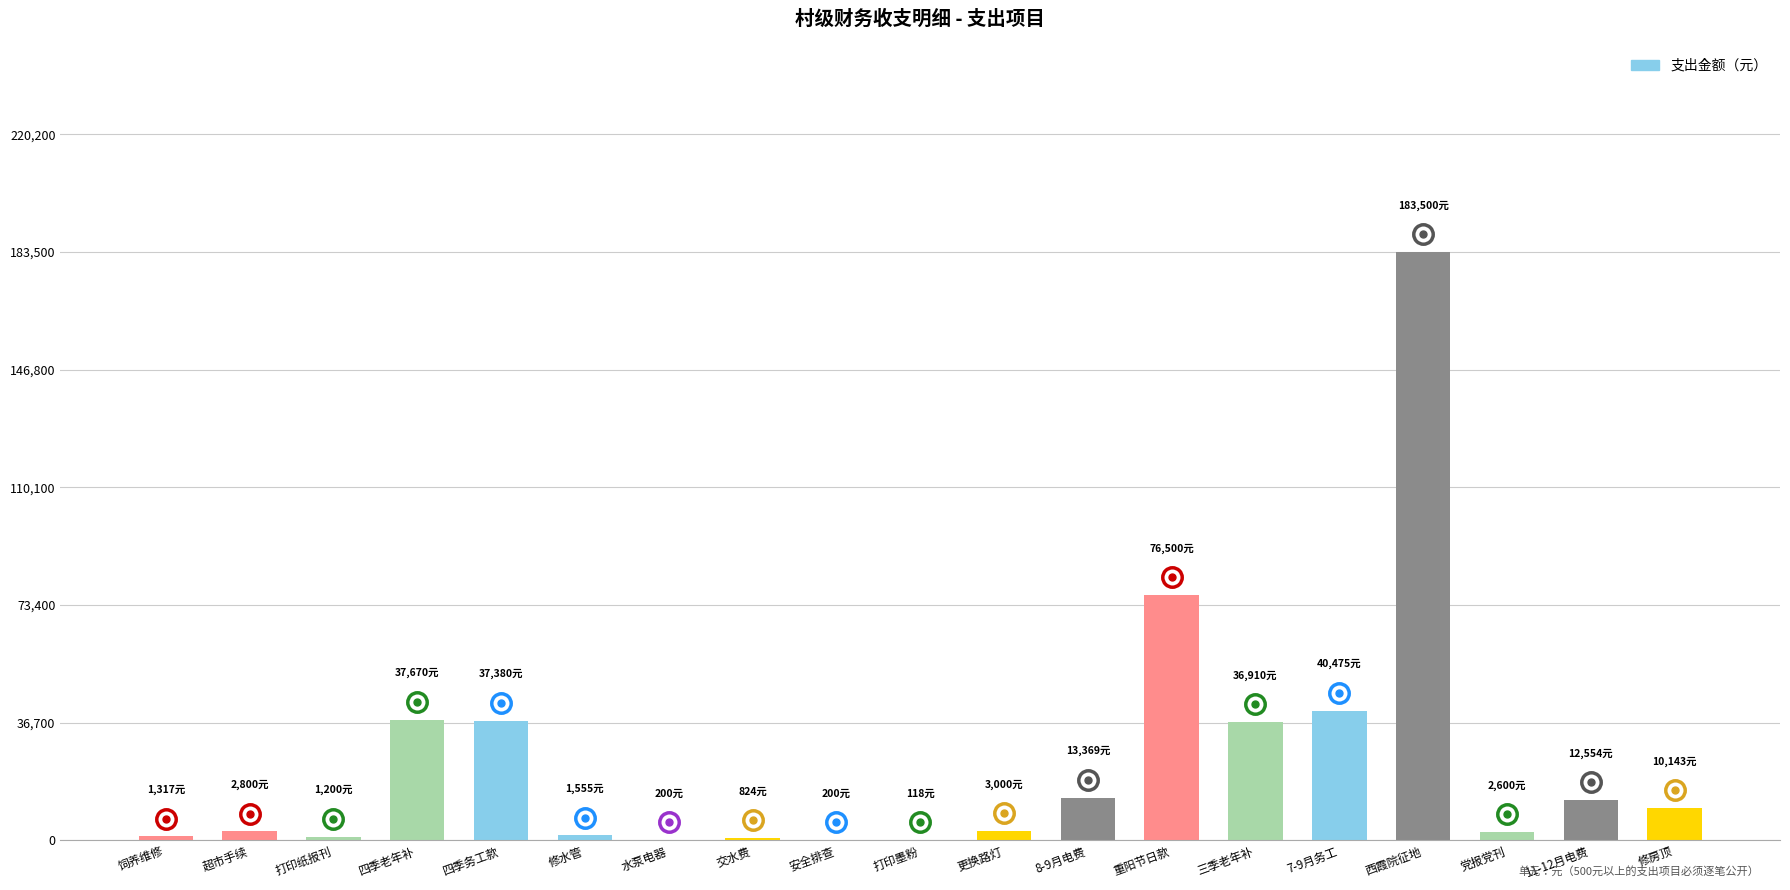

Which category has the highest value across all series?

西霞院征地